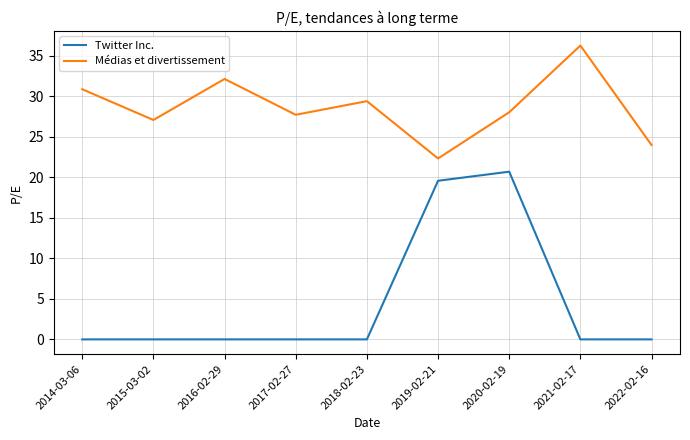

The value of Médias et divertissement at 2019-02-21 is 29.2. True or false?

False